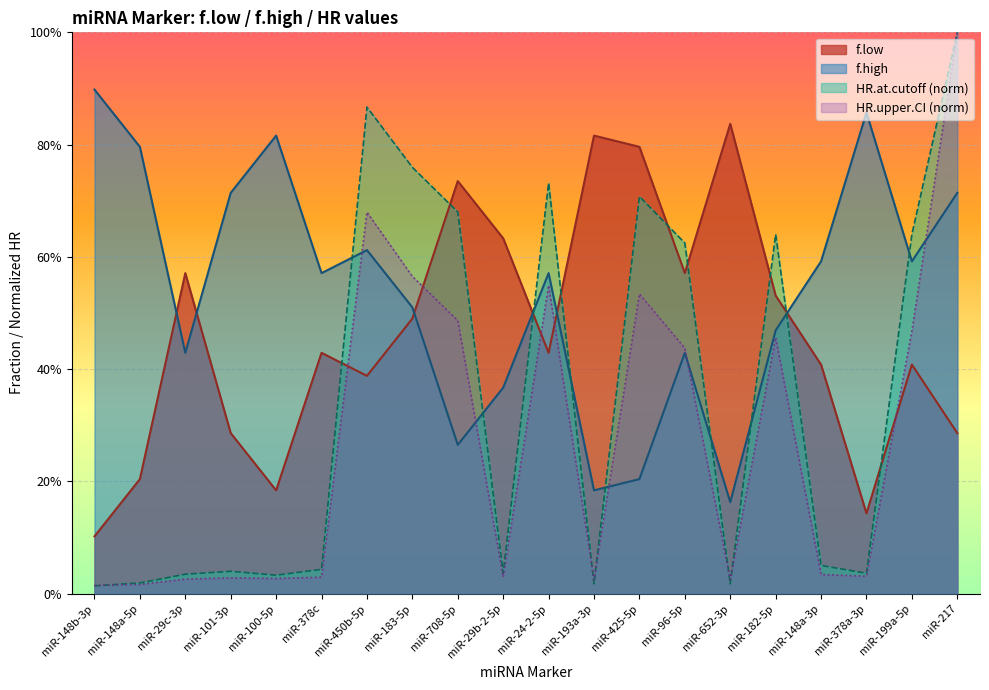

True or false: f.high has a value of 0.3 at miR-29c-3p.

False